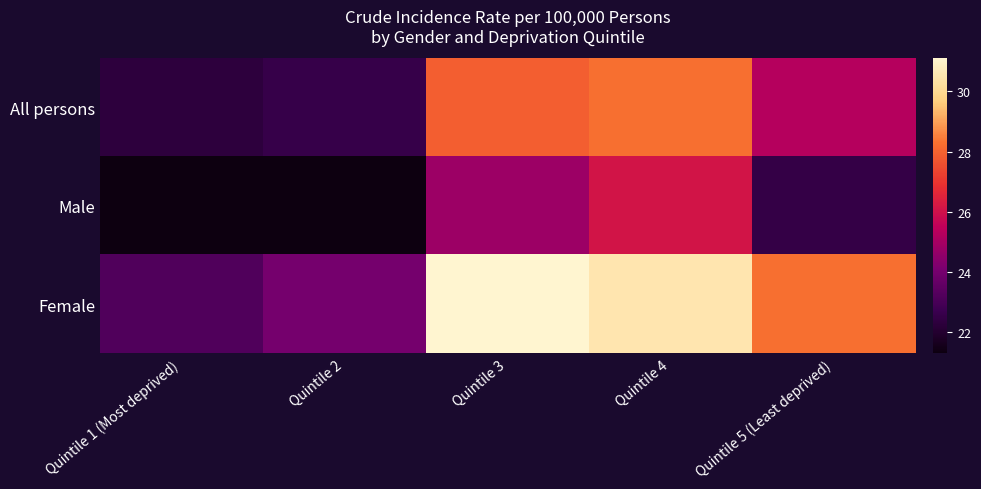

Which category has the highest value across all series?

Quintile 3